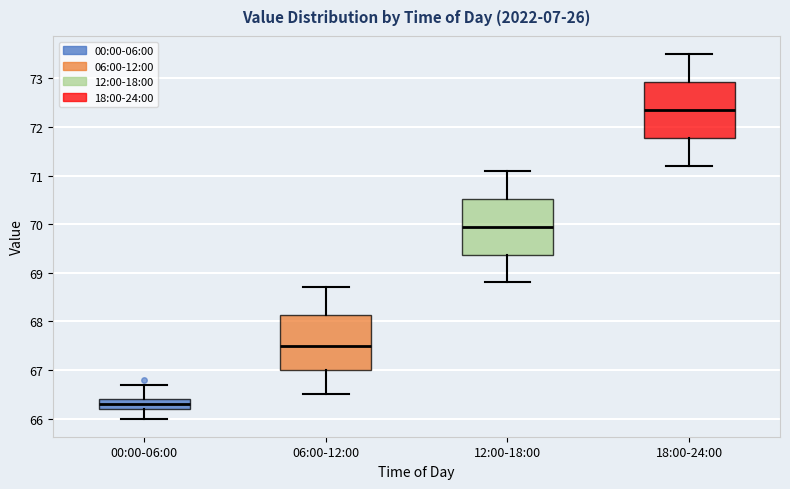

Reading left to right, transcribe this box plot: for each box, give where its median line is, the range the box spans, and where its two whiskers end, as read against the y-axis. The values are not printed on the chart, so give them approximately, as read against the axis.

00:00-06:00: median 66.3, box 66.2 to 66.4, whiskers 66.0 to 66.7
06:00-12:00: median 67.5, box 67.0 to 68.1, whiskers 66.5 to 68.7
12:00-18:00: median 70.0, box 69.4 to 70.5, whiskers 68.8 to 71.1
18:00-24:00: median 72.4, box 71.8 to 72.9, whiskers 71.2 to 73.5